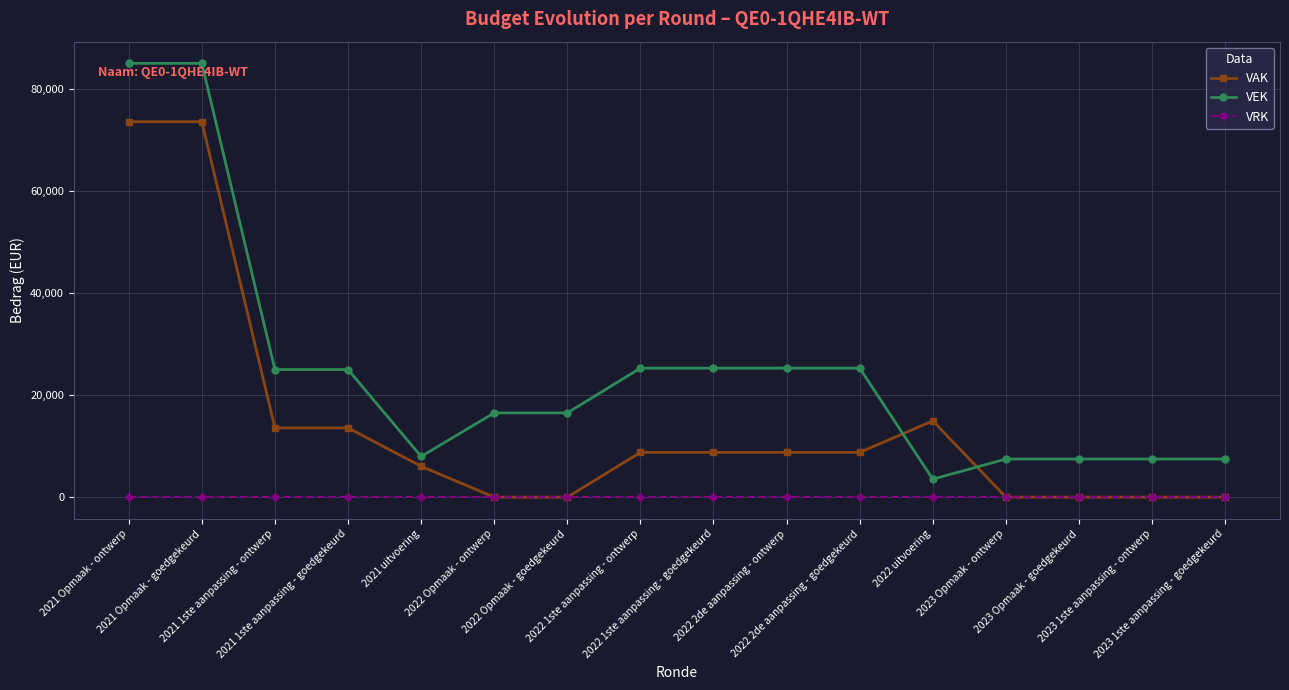

What is the greatest value displayed?

85096